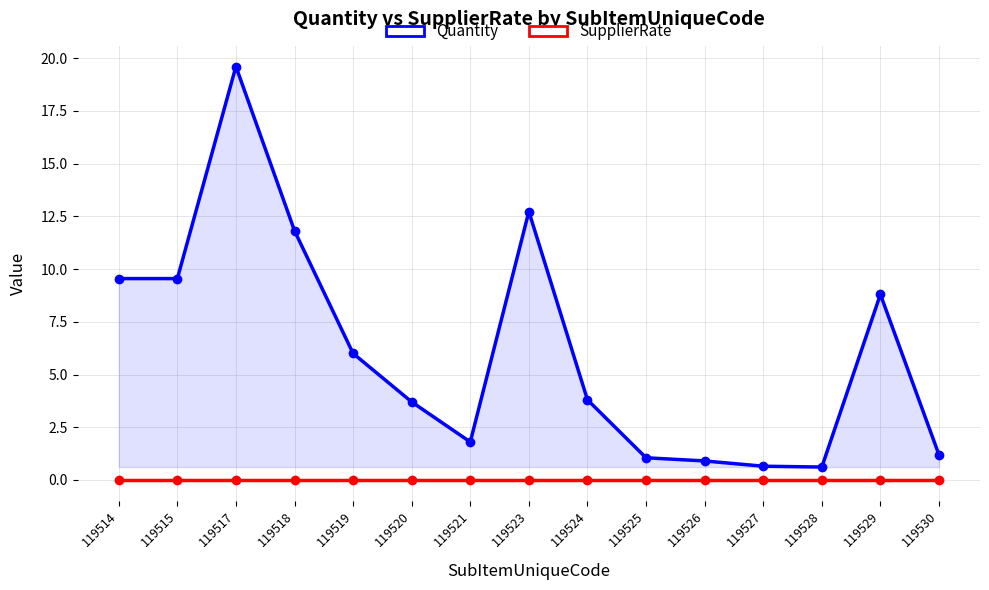

At which label is SupplierRate closest to 0?

119514